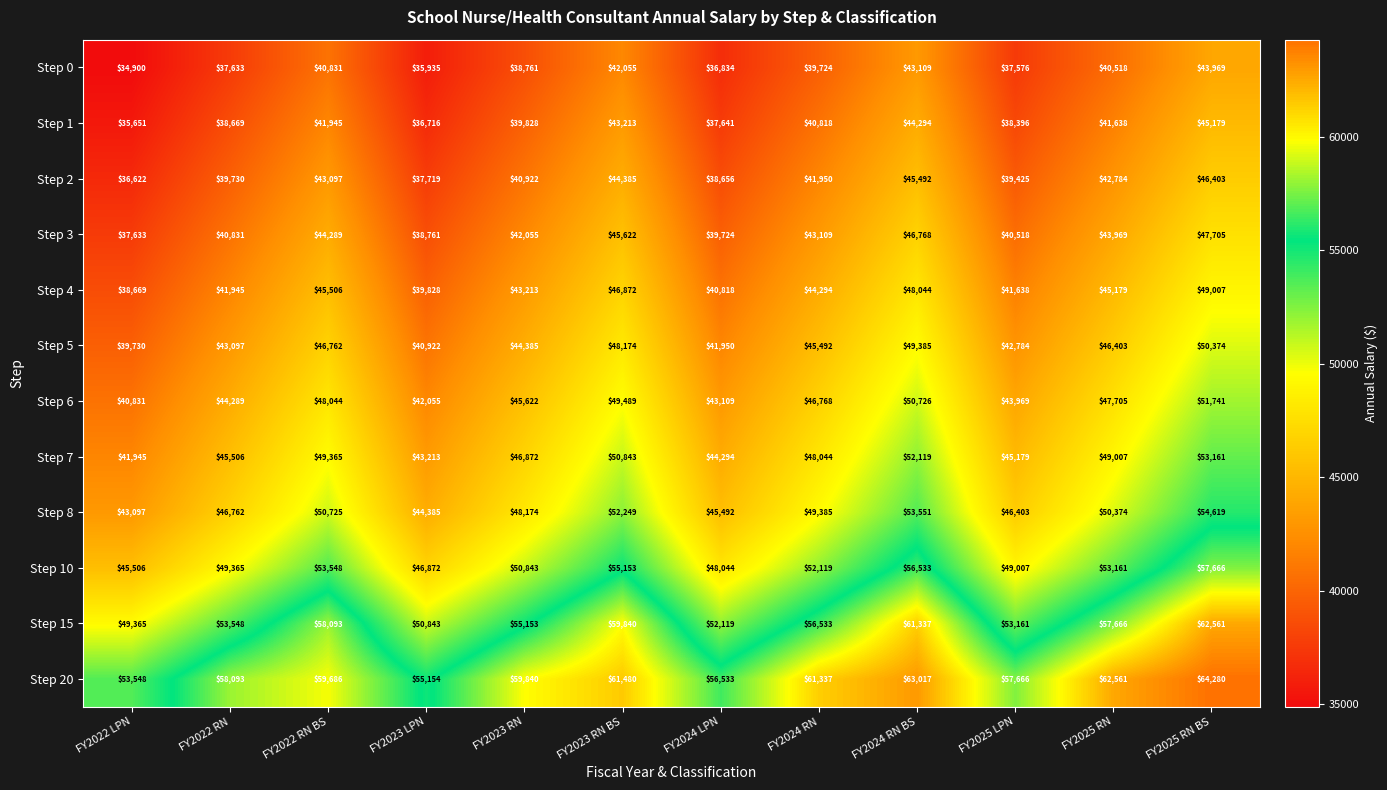

At which category is the sum across all series the highest?

FY2025 RN BS